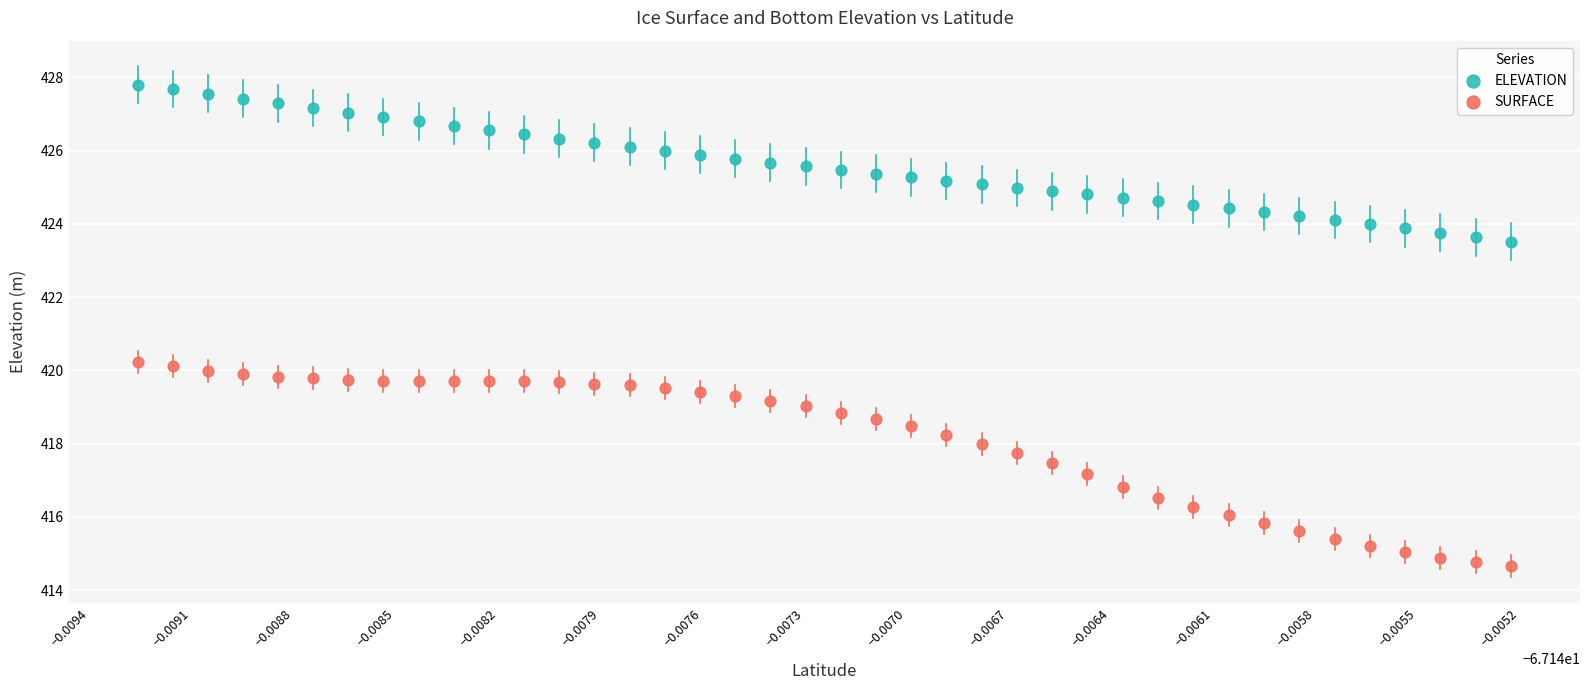

Which series contains the highest Y value?

ELEVATION